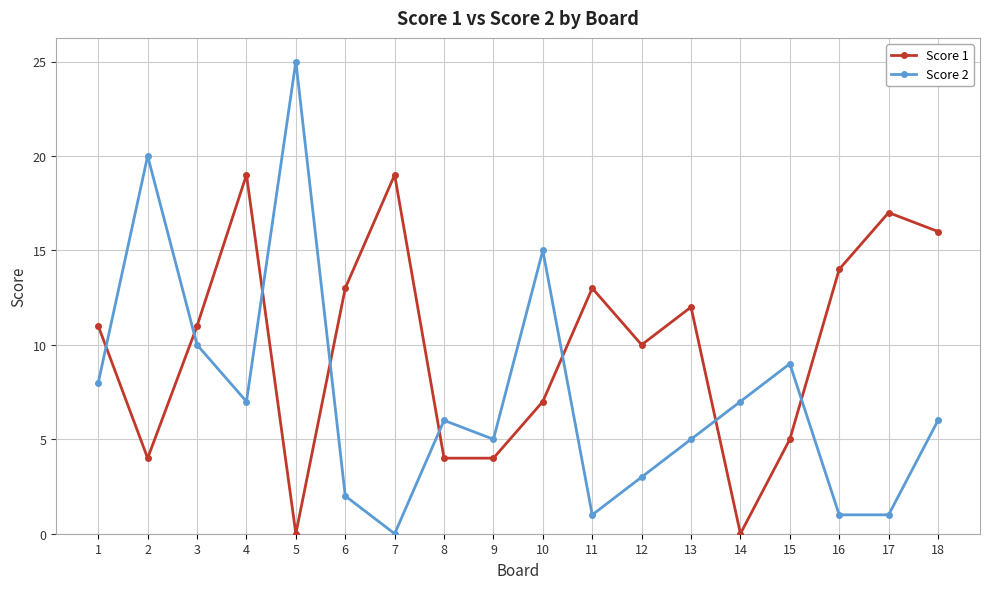

Between 7 and 10, which series saw the biggest shift?

Score 2